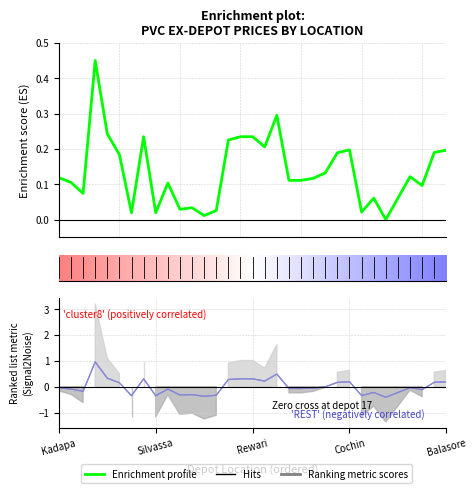

Between Daman and Goa, which is larger?

Goa